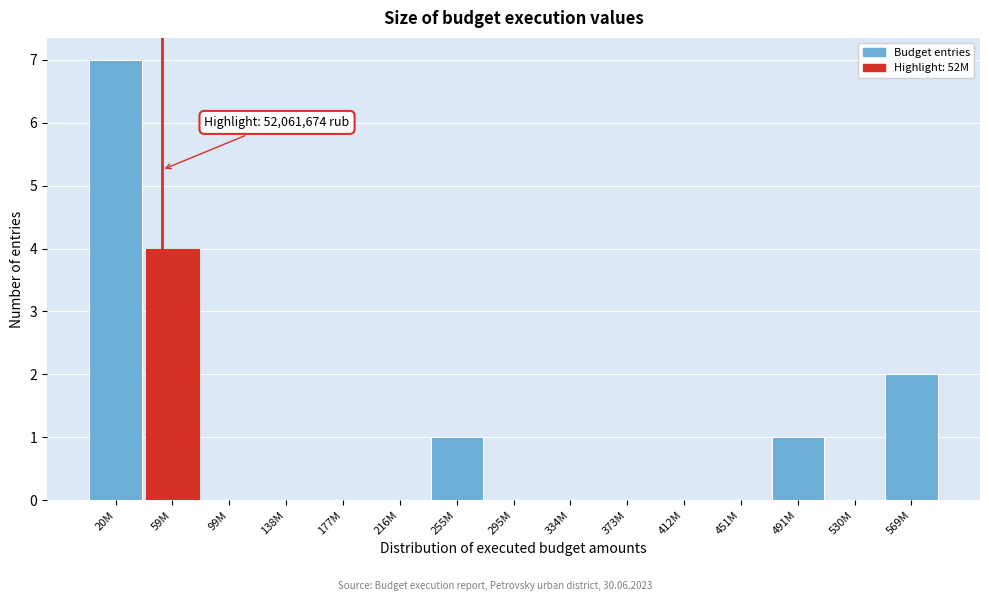

Reading left to right, what are all the values shown in this chart?

20M=7	59M=4	99M=0	138M=0	177M=0	216M=0	255M=1	295M=0	334M=0	373M=0	412M=0	451M=0	491M=1	530M=0	569M=2